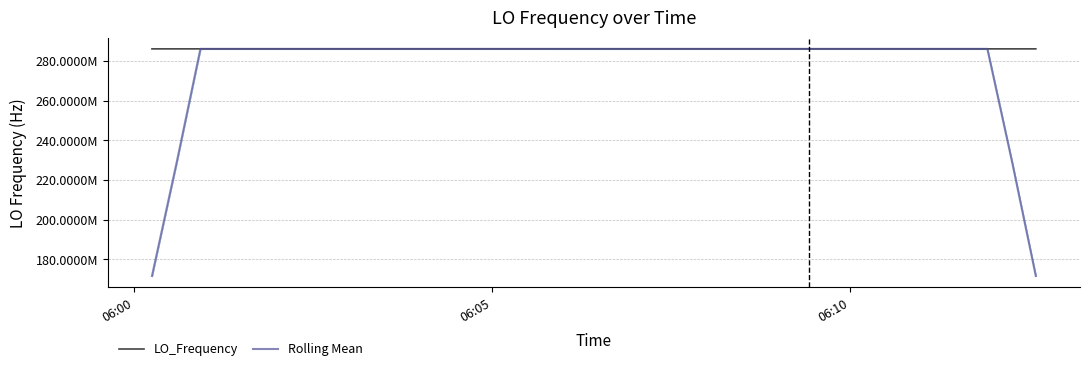

Which series has the largest Y range (max minus min)?

Rolling Mean